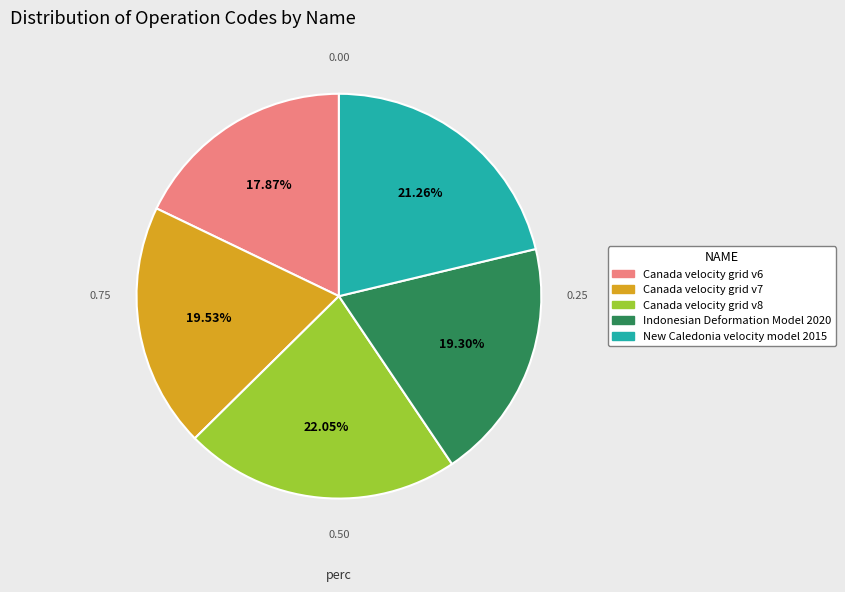

What percentage is NOT represented by Indonesian Deformation Model 2020?

80.7%